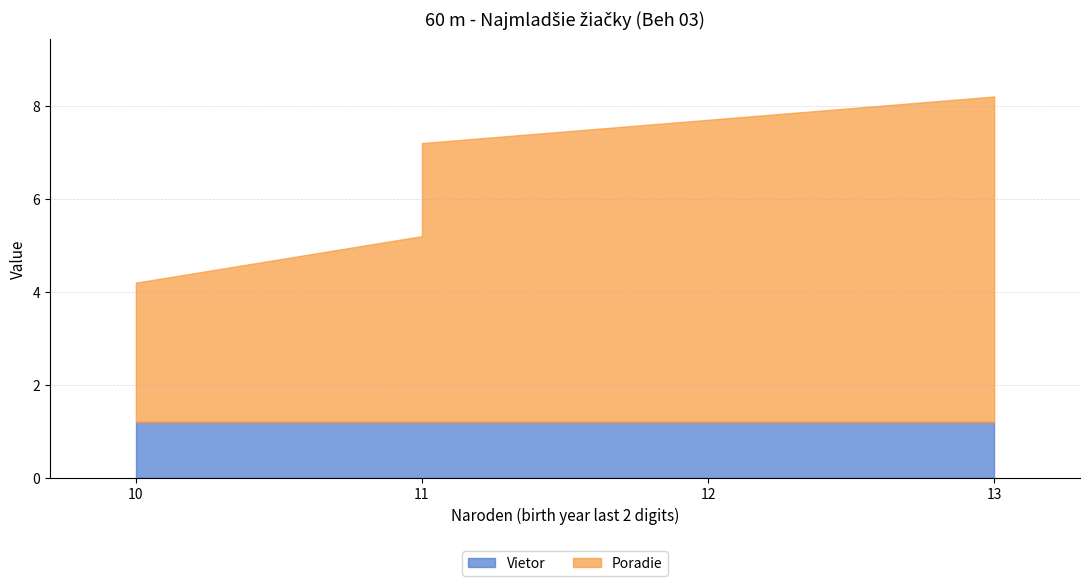

Does the chart have visible grid lines?

Yes